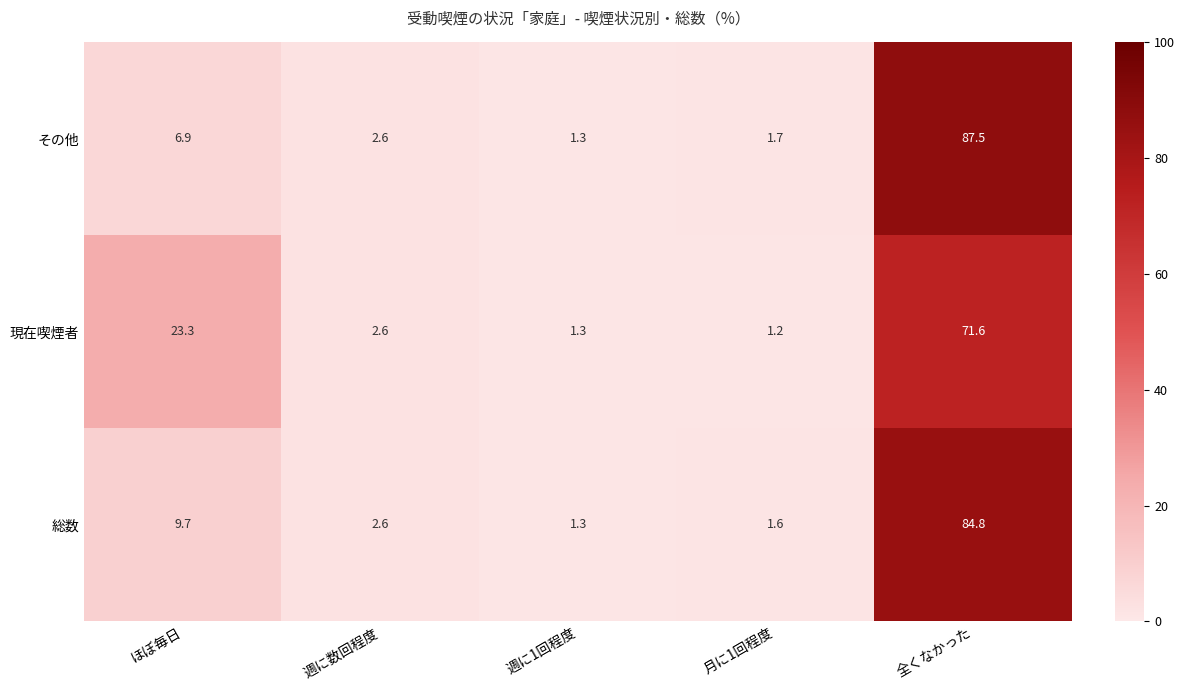

Between 週に数回程度 and 月に1回程度, which series saw the biggest shift?

現在喫煙者